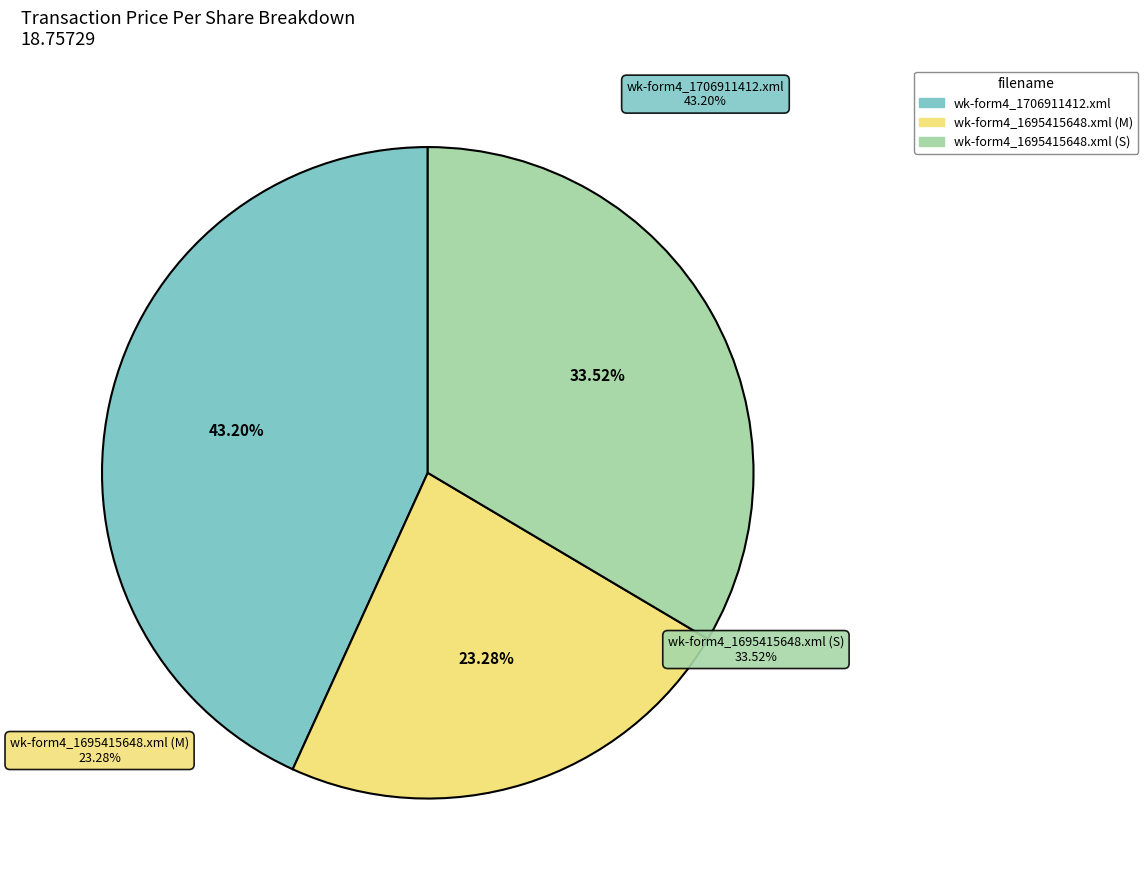

True or false: wk-form4_1706911412.xml accounts for 52% of the total.

False